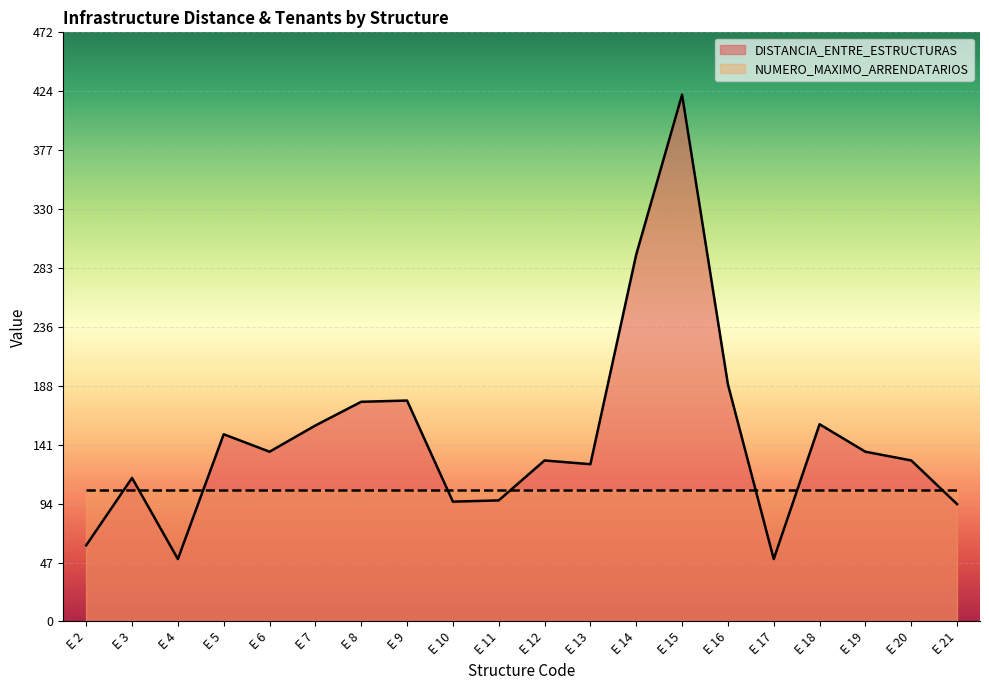

What is the difference between the maximum and second lowest values?

372